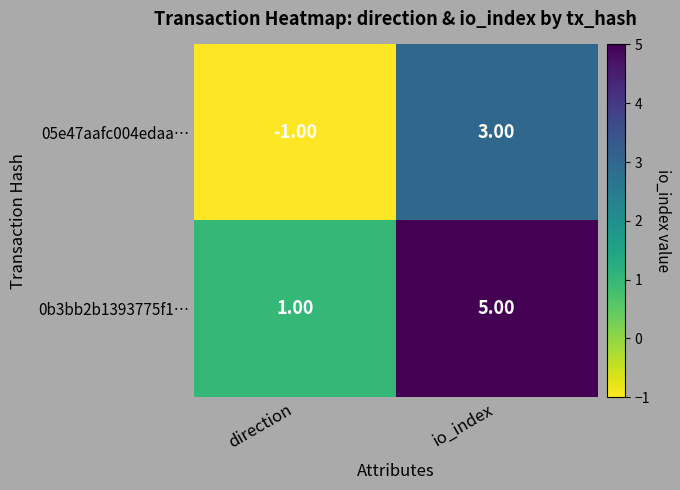

What is the sum of the 0b3bb2b1393775f1… values at direction and io_index?

6